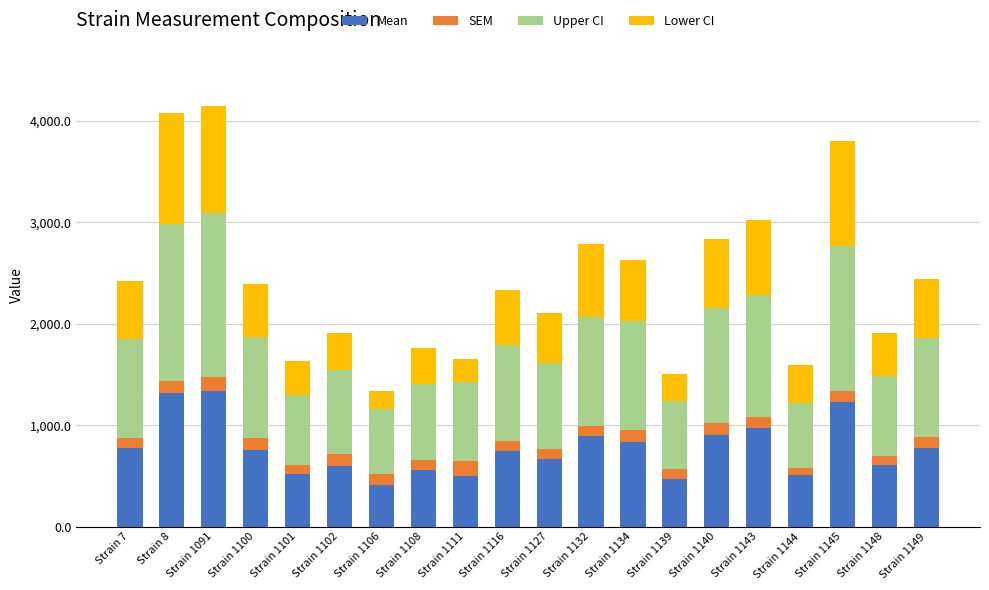

How many data points in Mean are above 759?

10